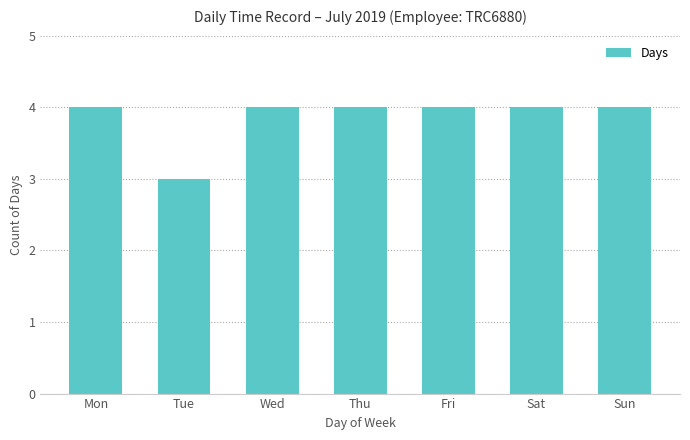

What is the ratio of the value at Wed to the value at Fri?

1.0